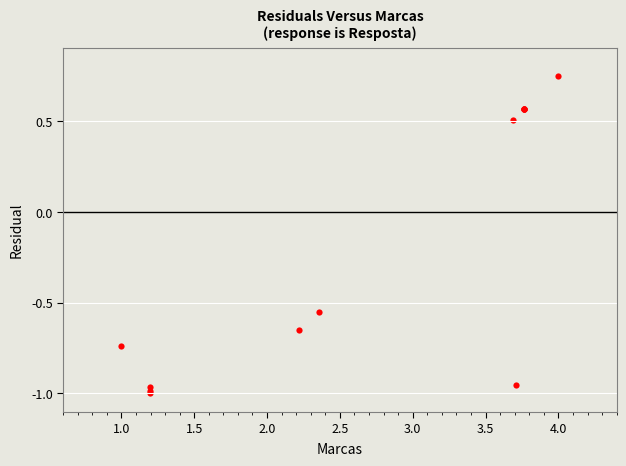

What Y value in the scatter plot is closest to 0?

0.5